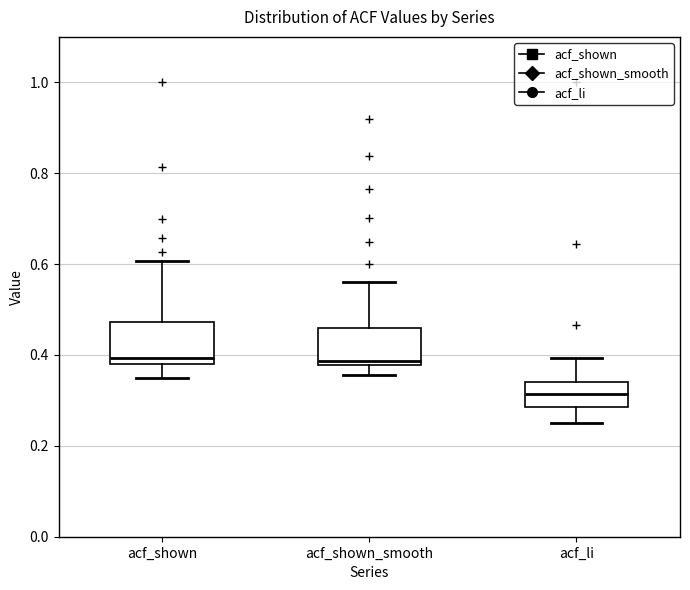

Which box has the lowest median line?

acf_li